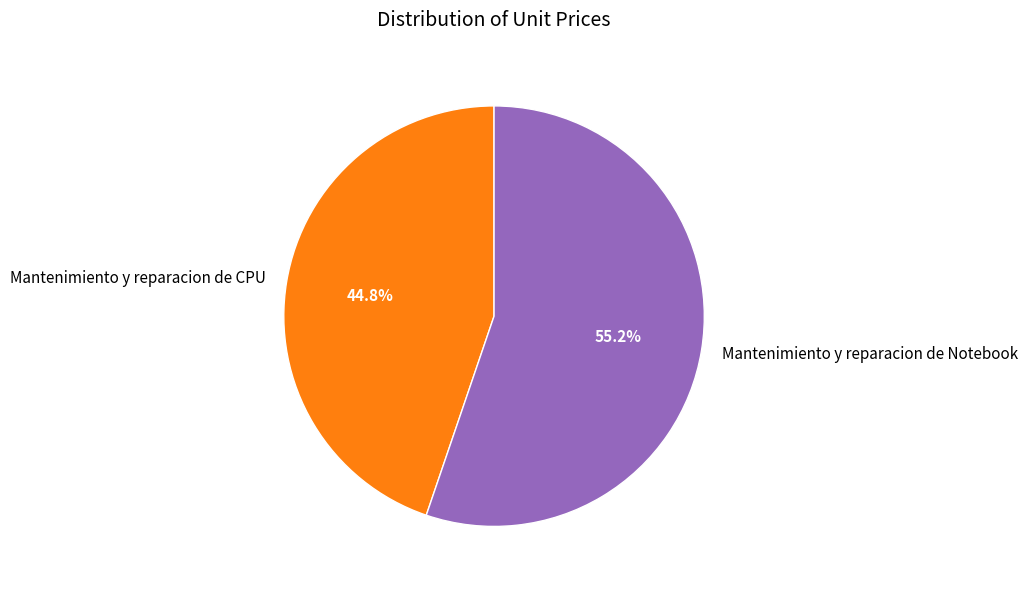

Which category accounts for the majority?

Mantenimiento y reparacion de Notebook